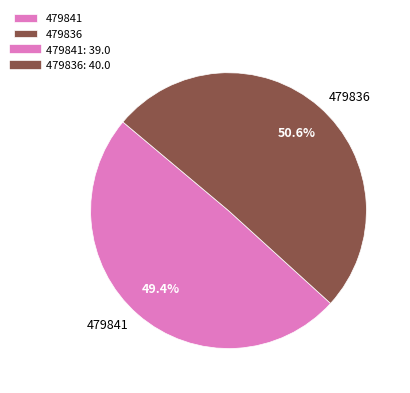

What is the ratio of the value at 479836 to the value at 479841?

1.0